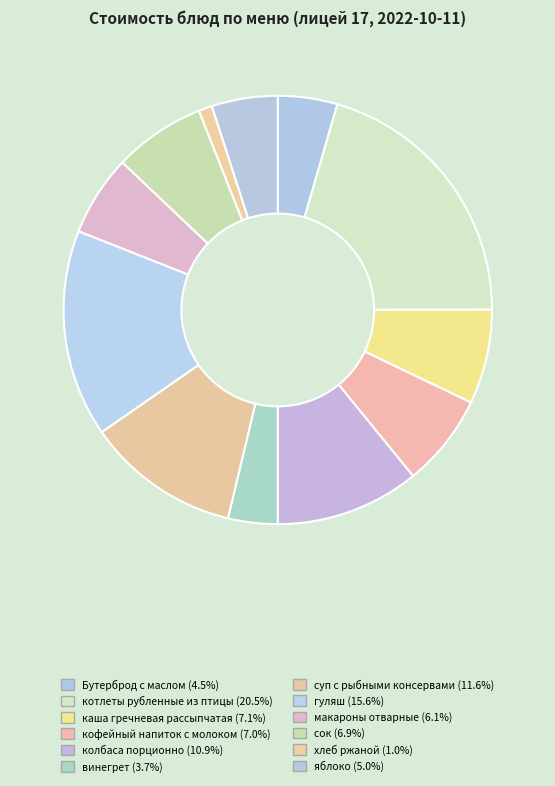

Is сок the majority of the pie?

No